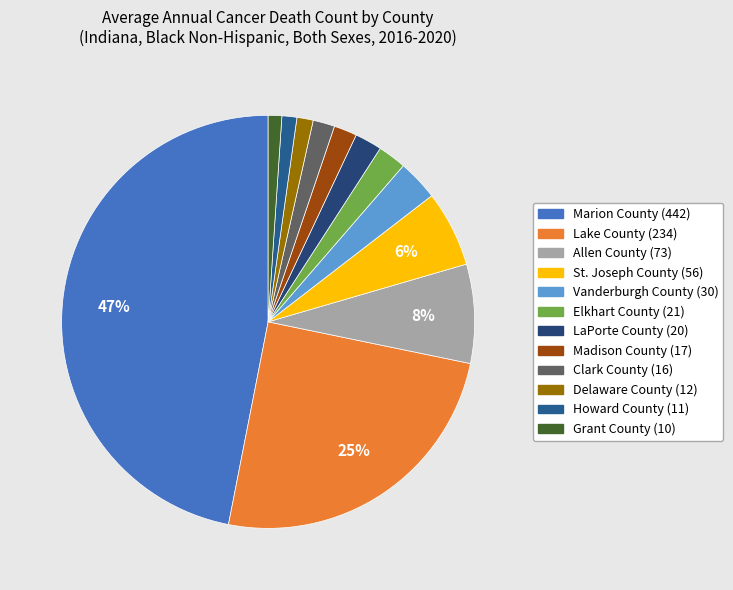

To the nearest percent, what is the difference between the Madison County (17) and Lake County (234) slice percentages?

23%